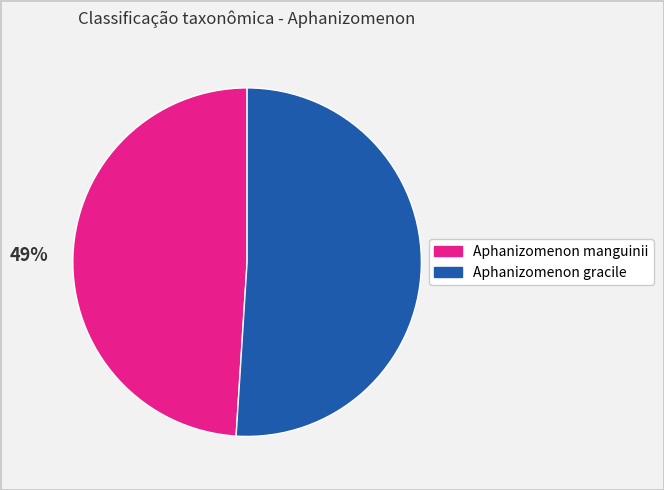

What is the ratio of the value at Aphanizomenon gracile to the value at Aphanizomenon manguinii?

1.0